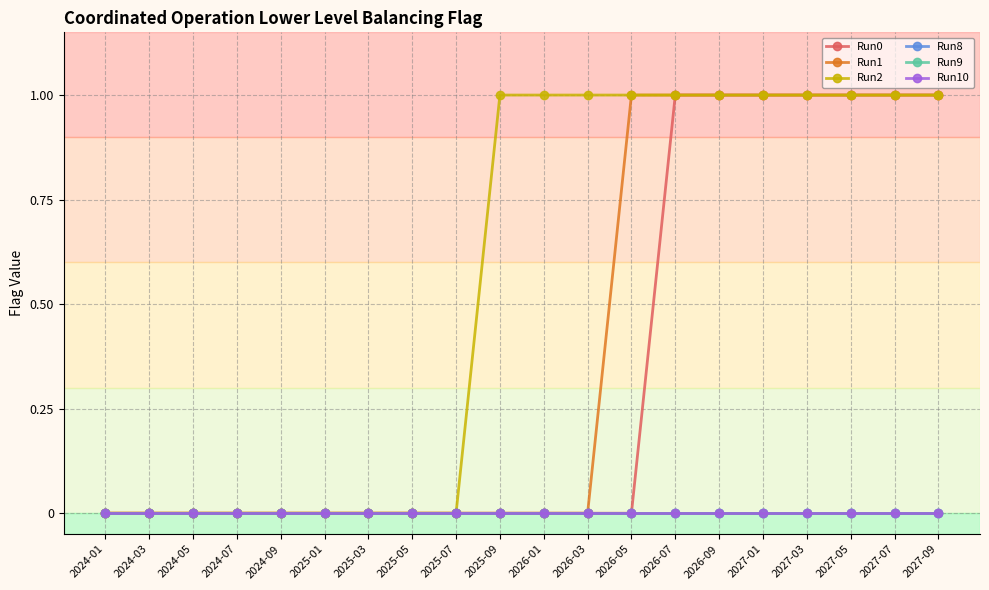

Does the chart have visible grid lines?

Yes